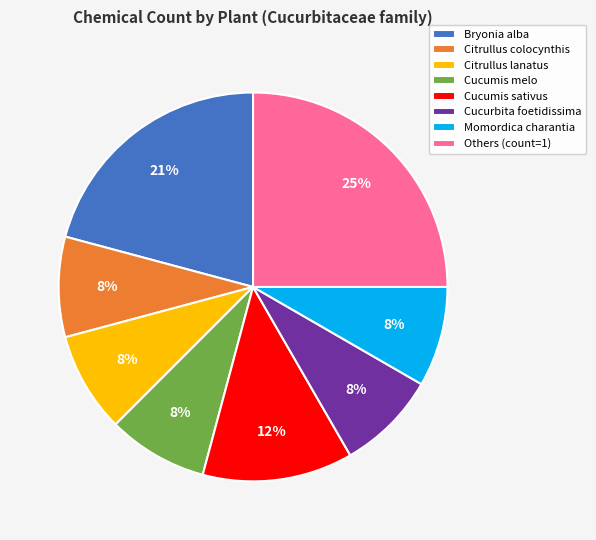

The Cucumis melo slice represents 8% of the pie. True or false?

True